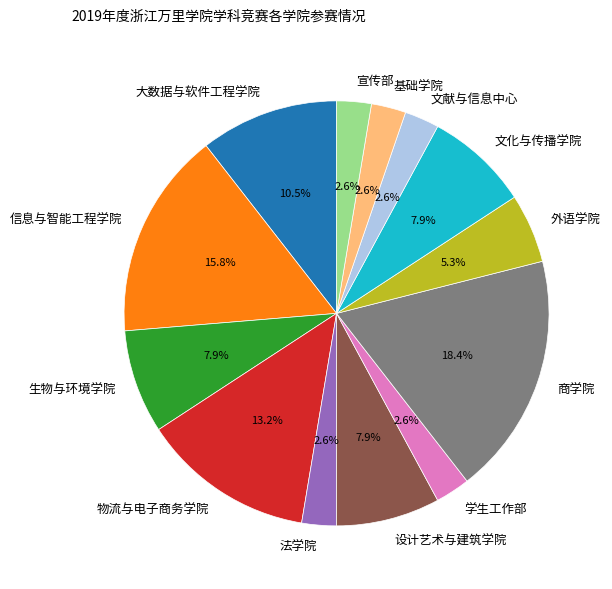

What is the total percentage of 设计艺术与建筑学院 and 生物与环境学院?

15.8%